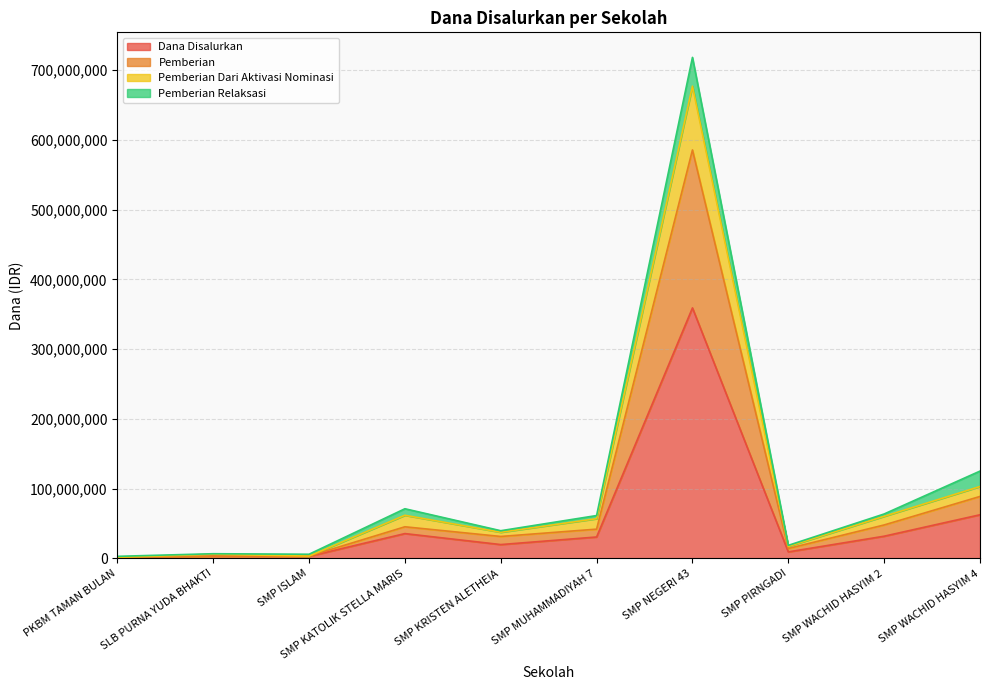

True or false: Dana Disalurkan has a value of 35625000 at SMP KATOLIK STELLA MARIS.

True